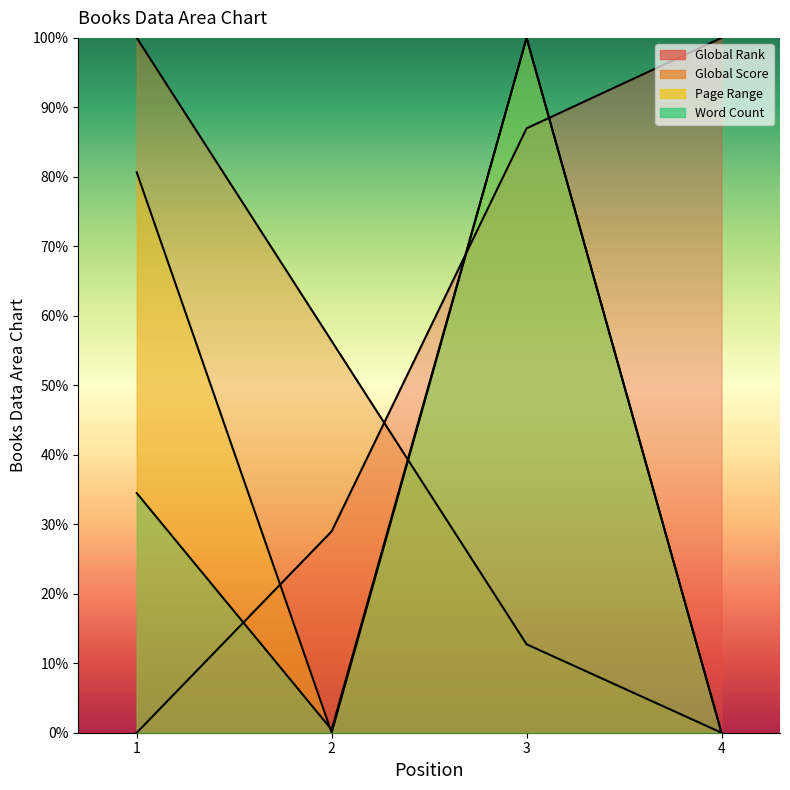

What is the value of the Global Score point at the 1st from the left?

100.0